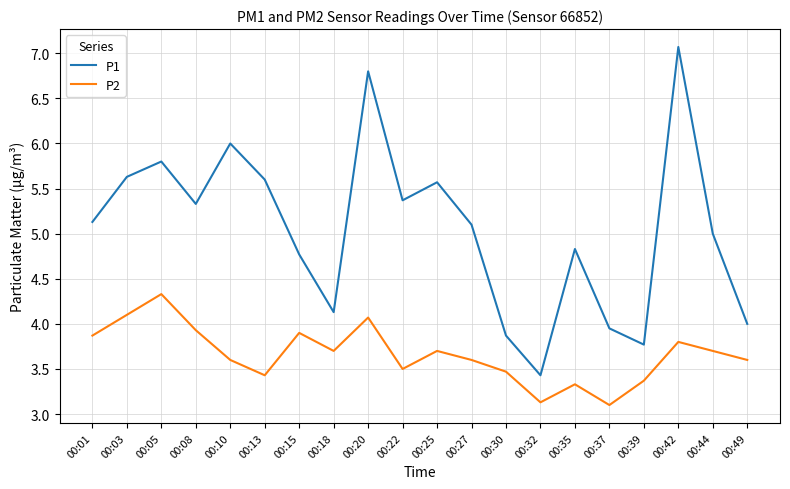

Which series has the largest total across all categories?

P1